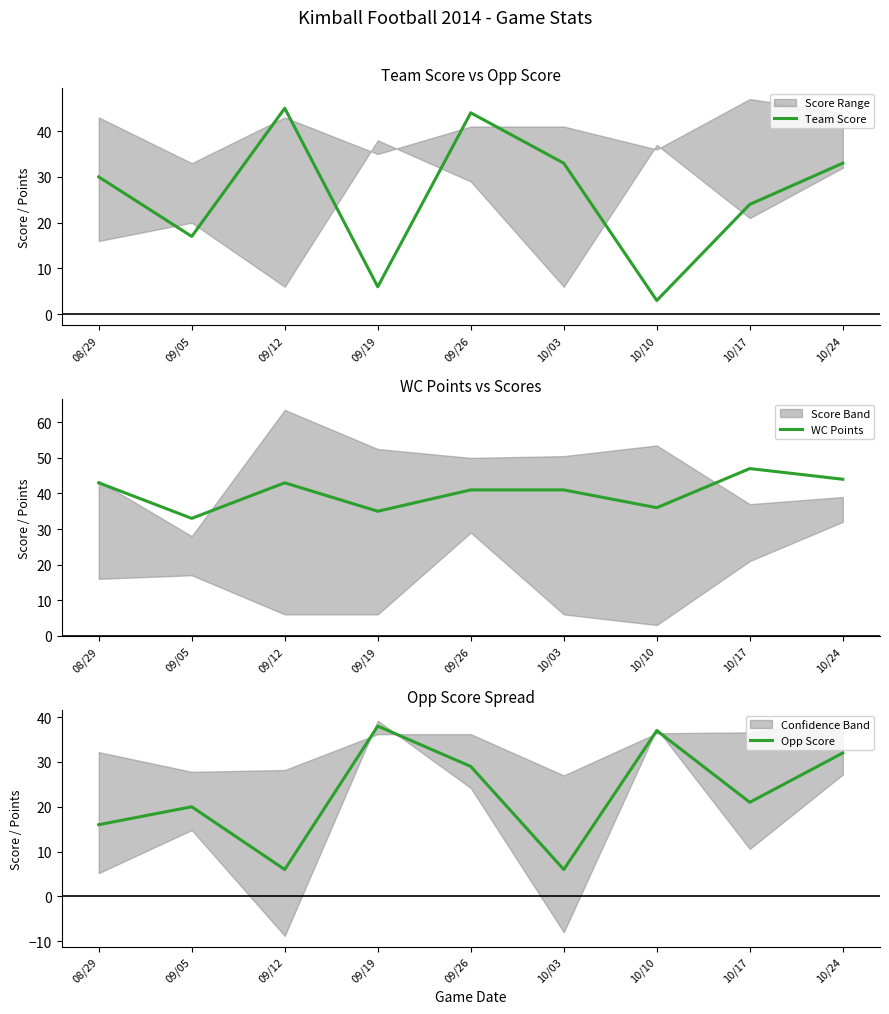

At which category is the sum across all series the highest?

09/26